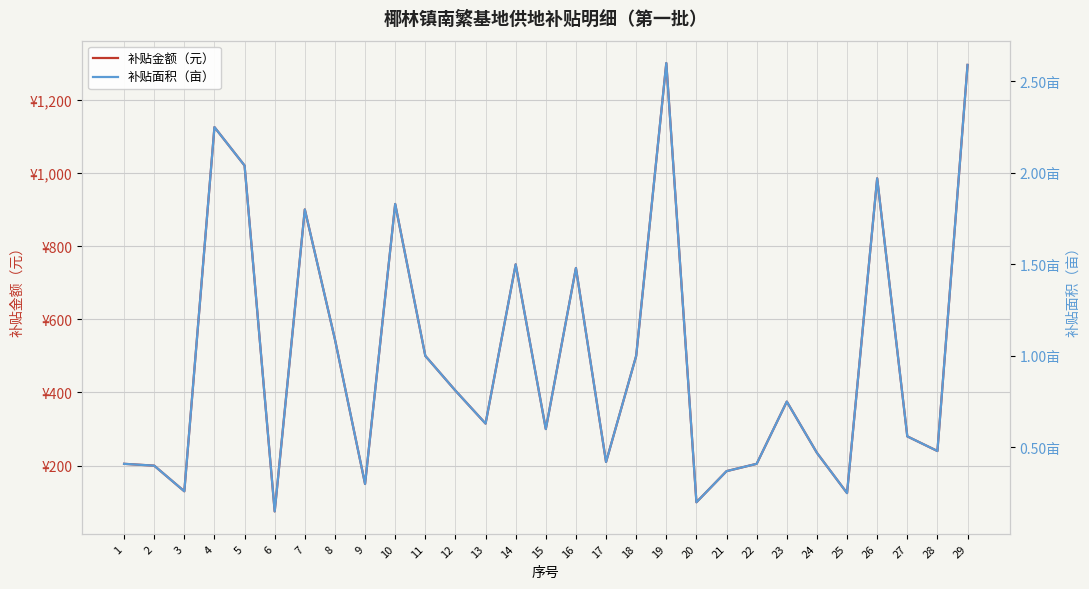

Reading left to right, extract all data points from this chart.

补贴金额（元）: 205.0	200.0	130.0	1125.0	1020.0	75.0	900.0	545.0	150.0	915.0	500.0	405.0	315.0	750.0	300.0	740.0	210.0	500.0	1300.0	100.0	185.0	205.0	375.0	235.0	125.0	985.0	280.0	240.0	1295.0
补贴面积（亩）: 0.4	0.4	0.3	2.2	2.0	0.1	1.8	1.1	0.3	1.8	1.0	0.8	0.6	1.5	0.6	1.5	0.4	1.0	2.6	0.2	0.4	0.4	0.8	0.5	0.2	2.0	0.6	0.5	2.6